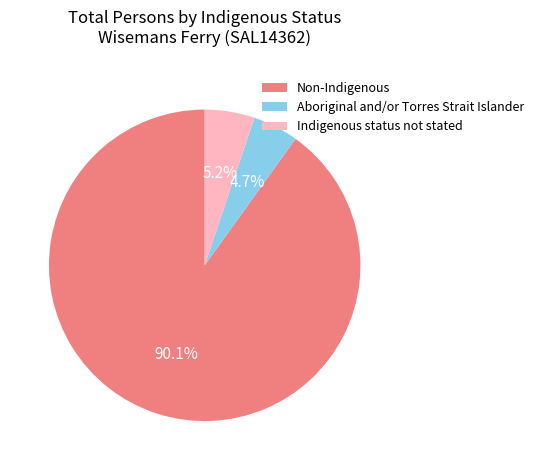

To the nearest percent, what percentage of the pie is Non-Indigenous?

90%